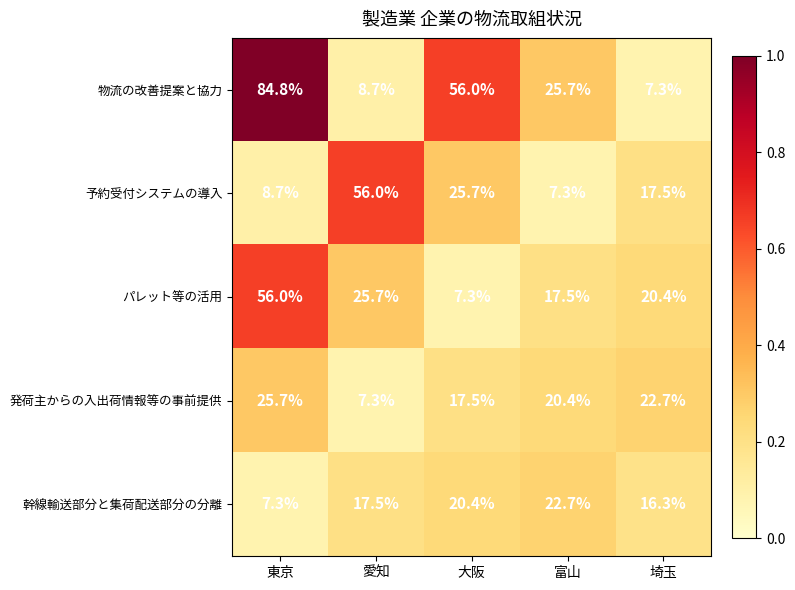

What is the smallest value displayed?

7.3